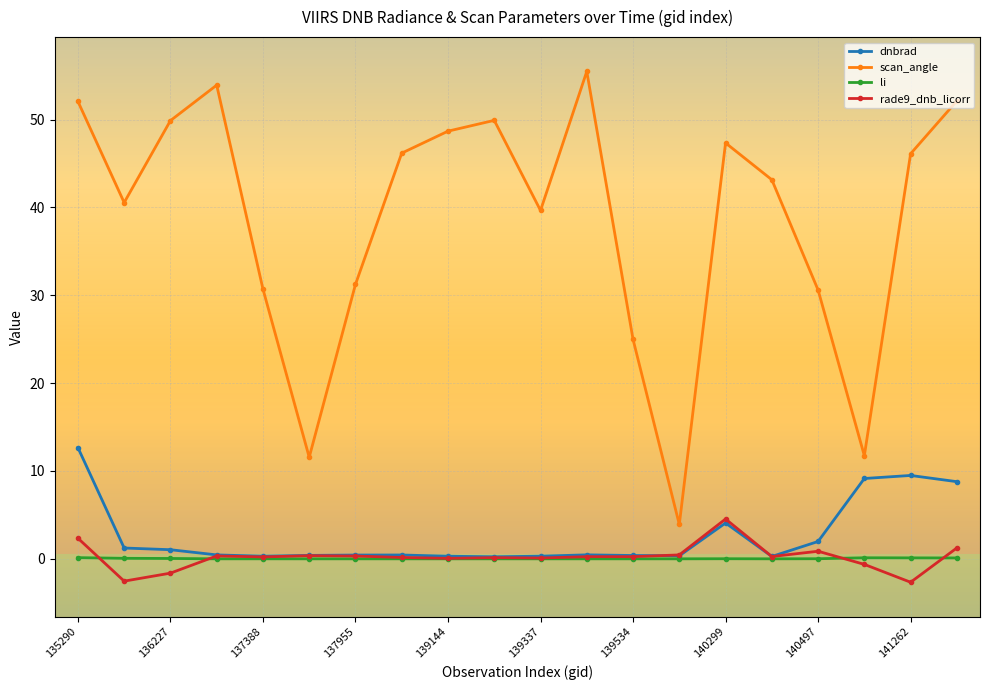

In scan_angle, how many points are lower than both neighbors (excluding endpoints)?

5